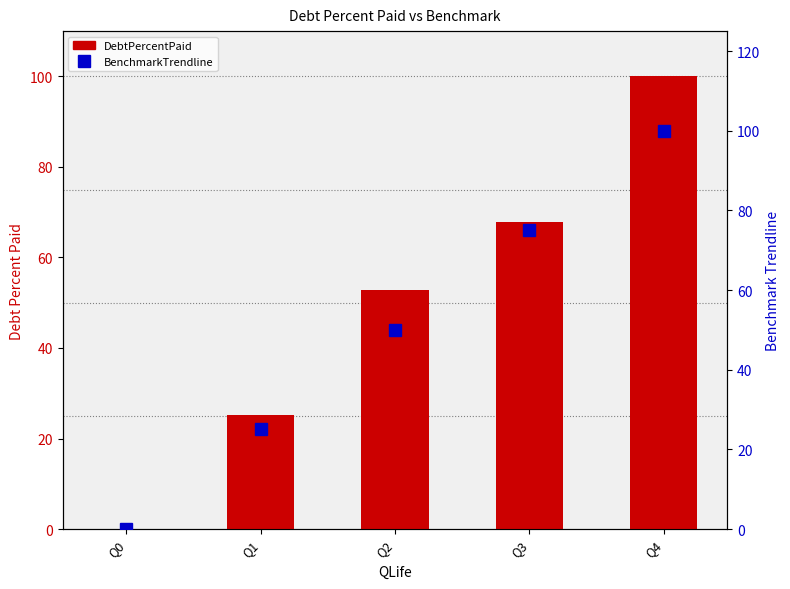

Reading left to right, list all the values displayed in this chart.

DebtPercentPaid: Q0=0.0	Q1=25.1	Q2=52.9	Q3=67.8	Q4=100.0
BenchmarkTrendline: Q0=0.0	Q1=25.0	Q2=50.0	Q3=75.0	Q4=100.0